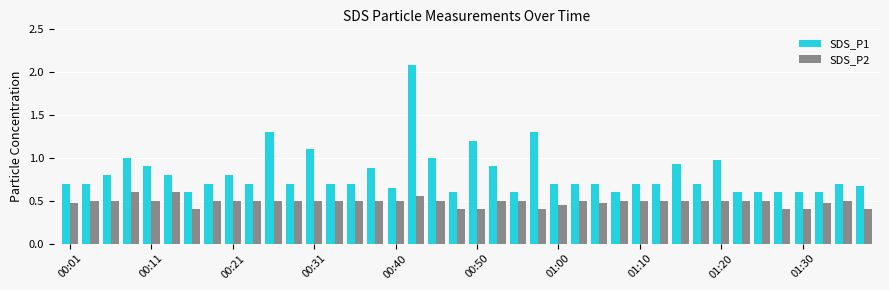

What is the sum of all SDS_P1 values?

32.5